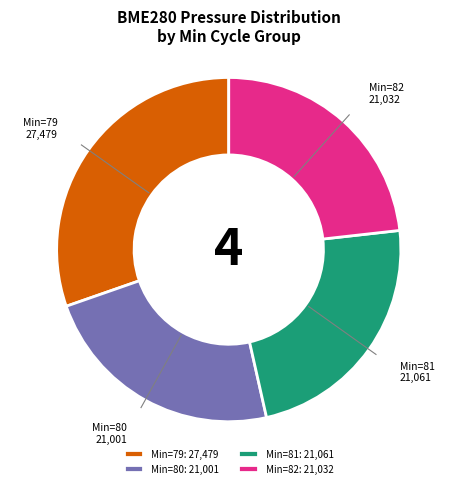

Which has a higher value, Min=80: 21,001 or Min=79: 27,479?

Min=79: 27,479